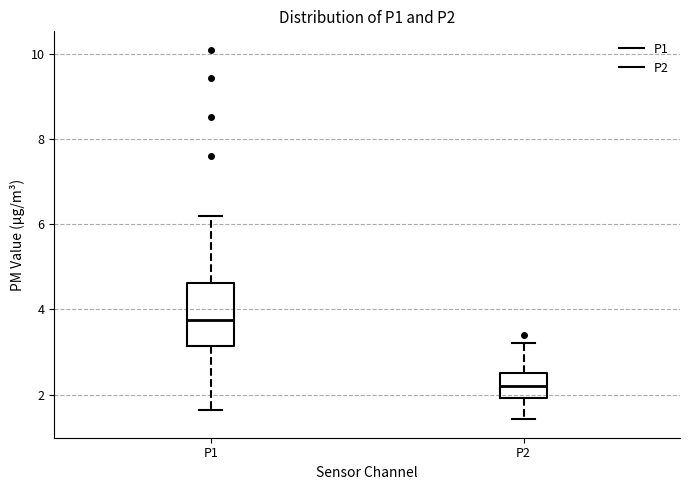

Which box's median line is the highest?

P1